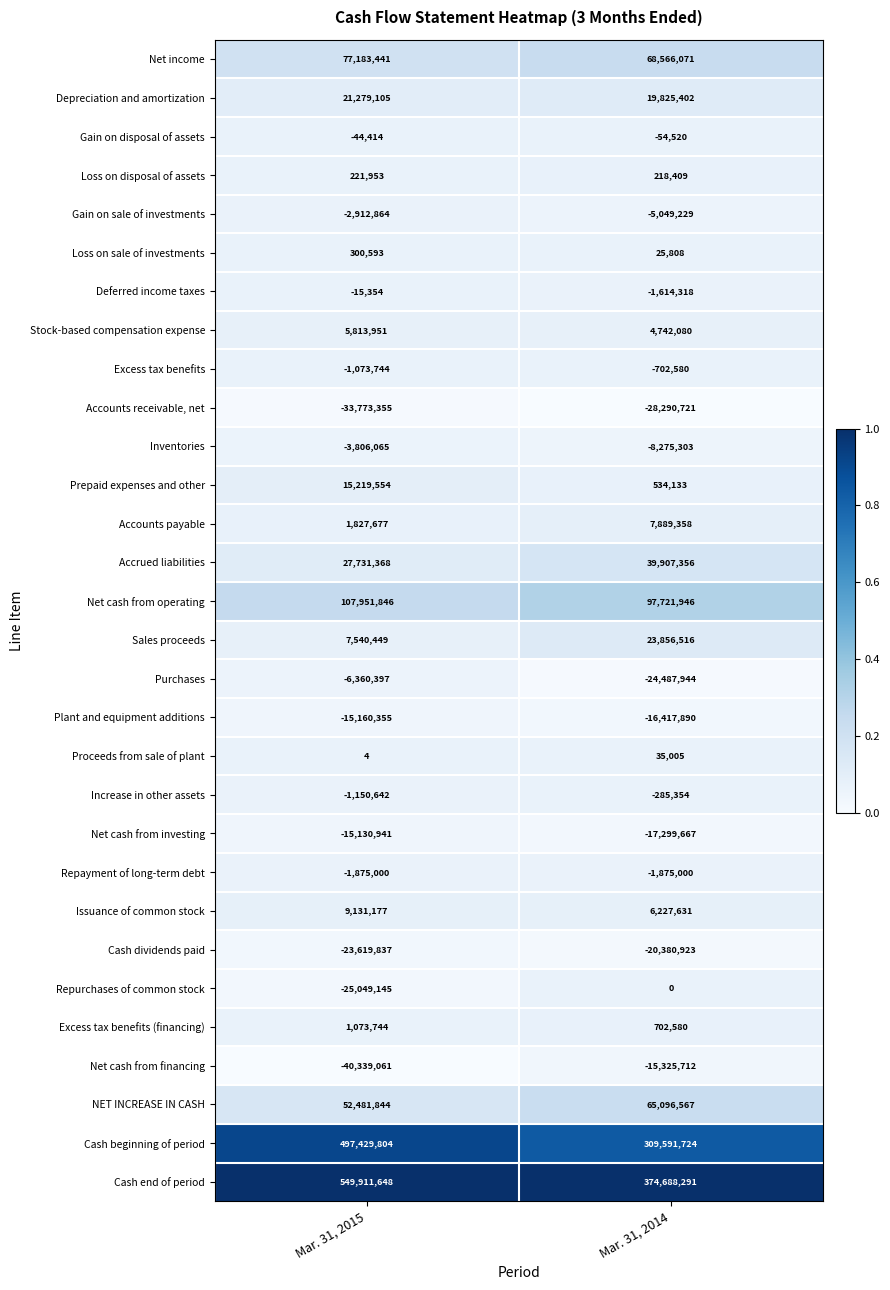

The Accounts payable series shows 1827677 at Mar. 31, 2015. True or false?

True